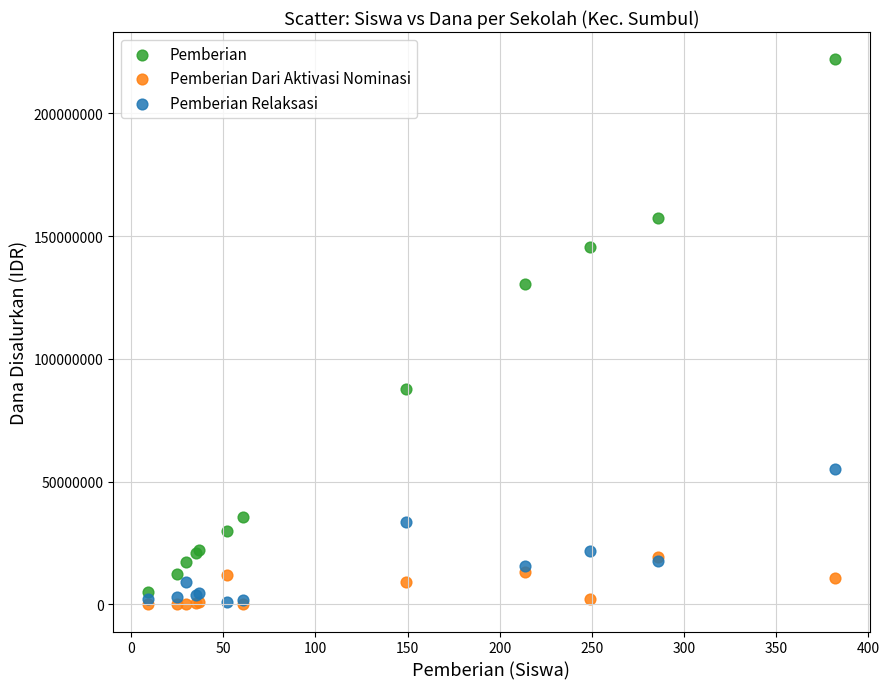

Which series reaches the maximum Y coordinate?

Pemberian